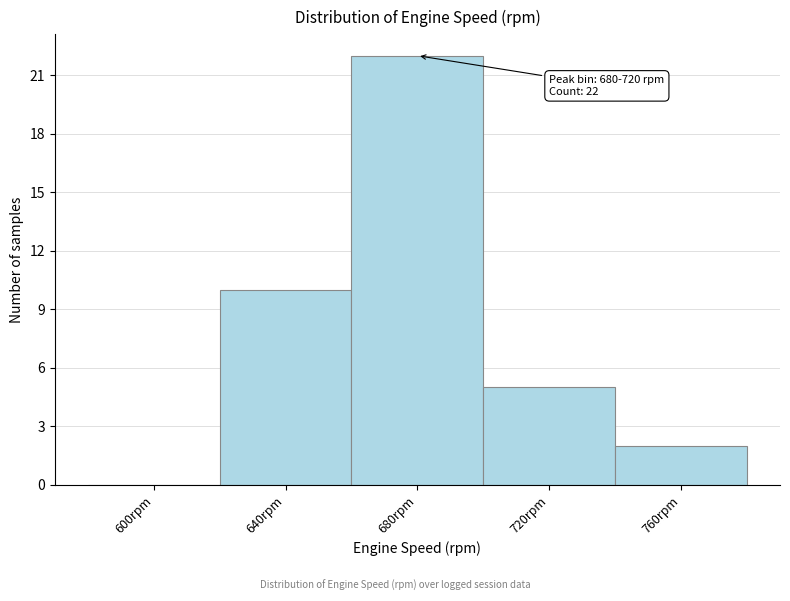

Reading right to left, list all the values displayed in this chart.

760rpm=2	720rpm=5	680rpm=22	640rpm=10	600rpm=0